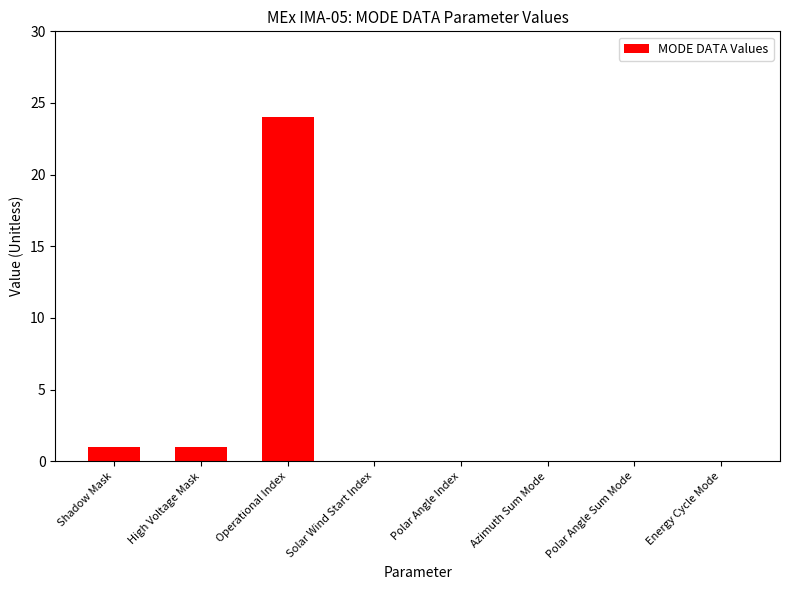

Is it true that the value at Polar Angle Sum Mode is 0?

True